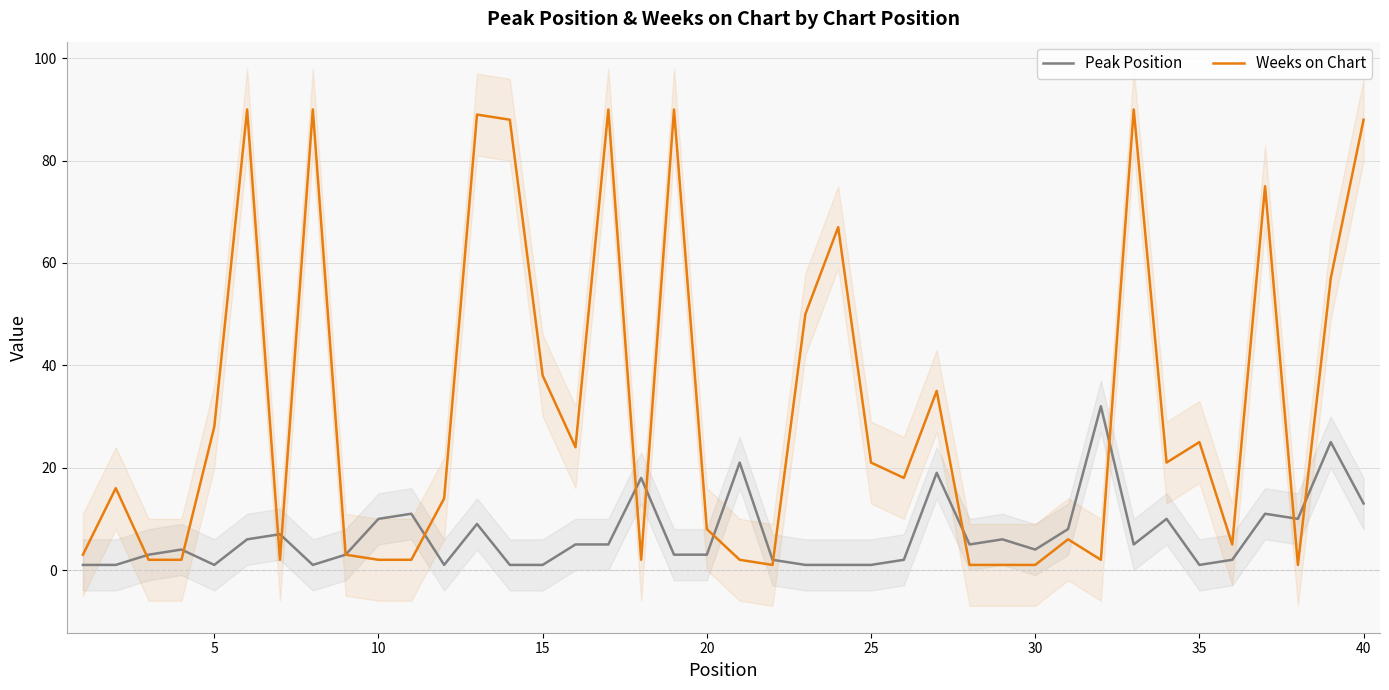

True or false: Weeks on Chart has more than 0 interior local peaks.

True